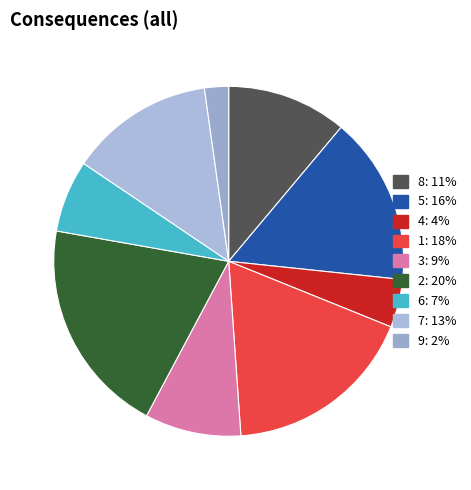

Approximately how many times larger is the value at 3 compared to 6?

1.3